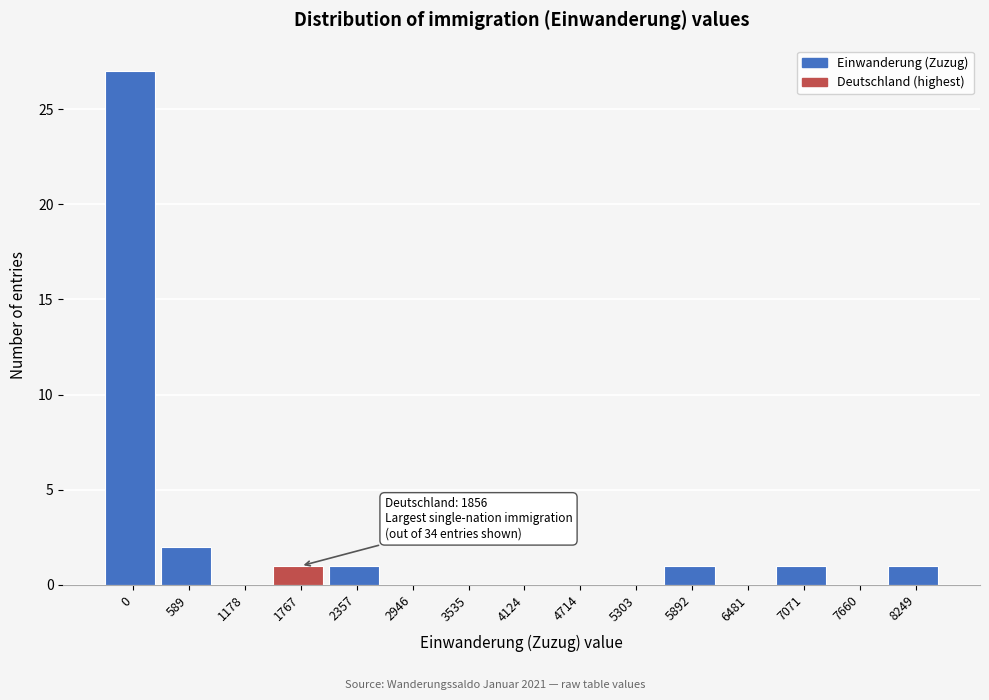

Reading left to right, what are all the values shown in this chart?

0=27	589=2	1178=0	1767=1	2357=1	2946=0	3535=0	4124=0	4714=0	5303=0	5892=1	6481=0	7071=1	7660=0	8249=1